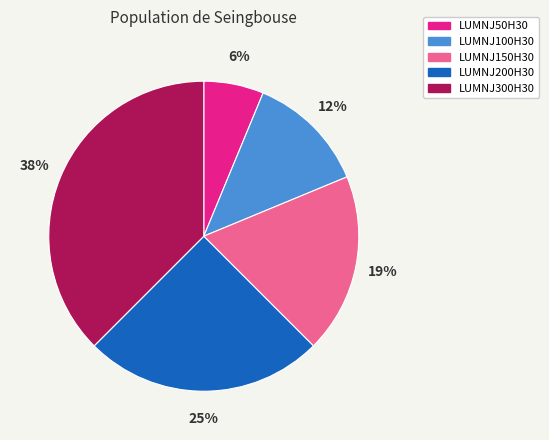

Which has a higher value, LUMNJ50H30 or LUMNJ300H30?

LUMNJ300H30